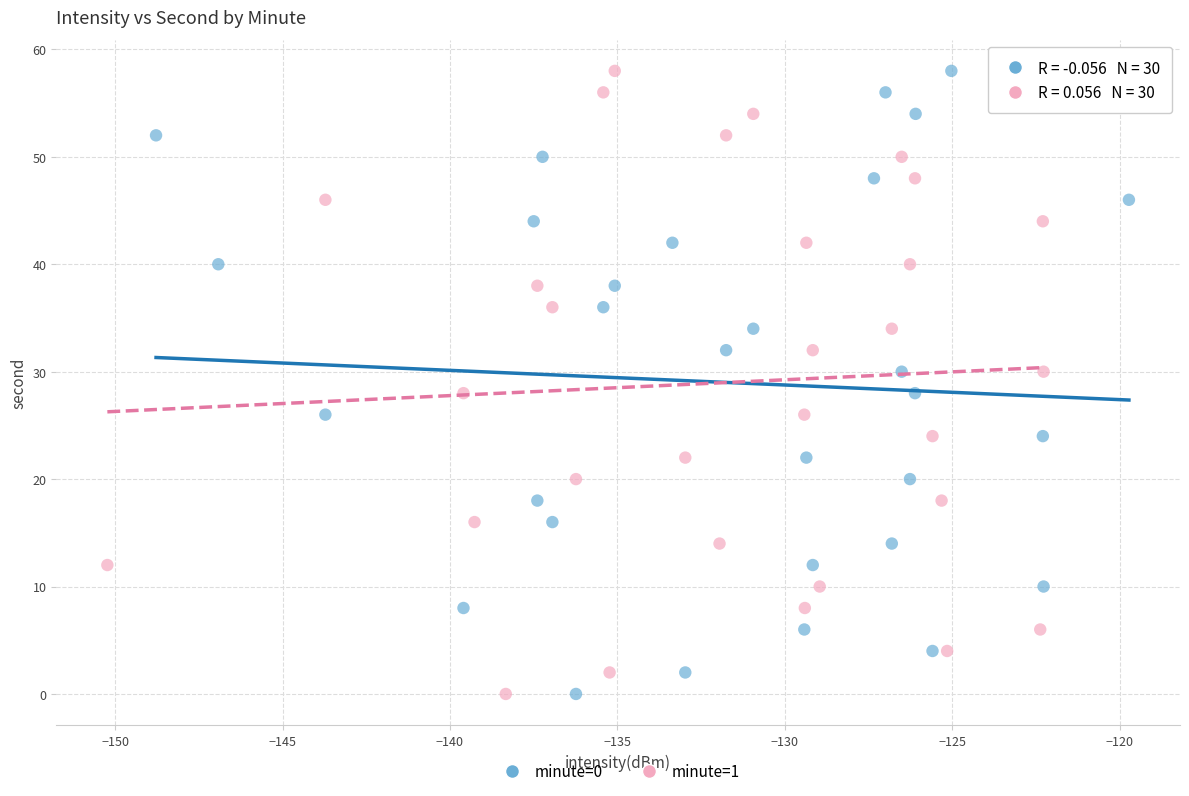

What are all the series names shown in the legend?

minute=0, minute=1